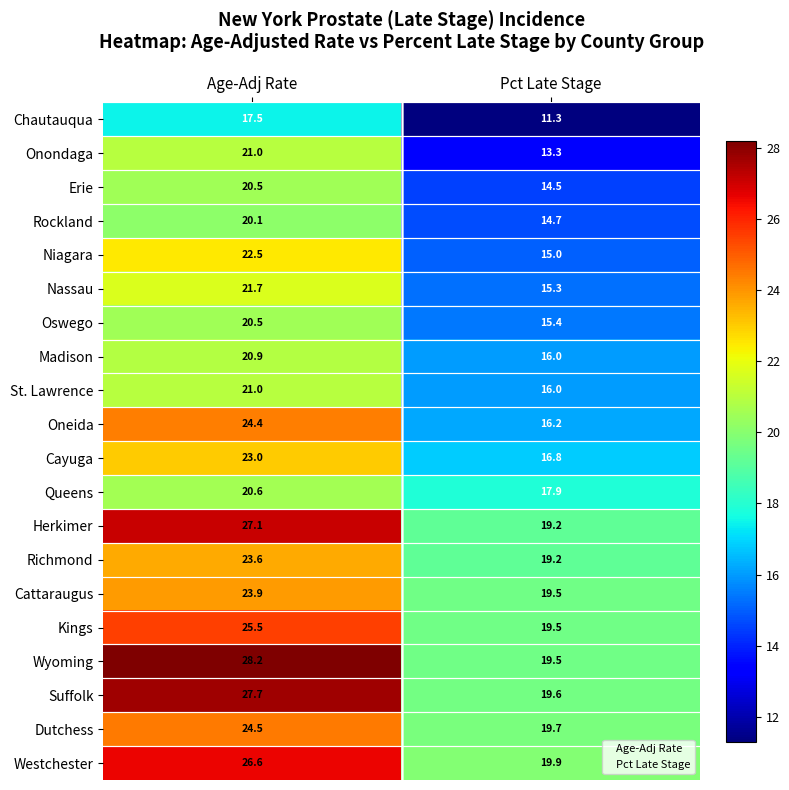

True or false: Richmond has a value of 10.8 at Age-Adj Rate.

False